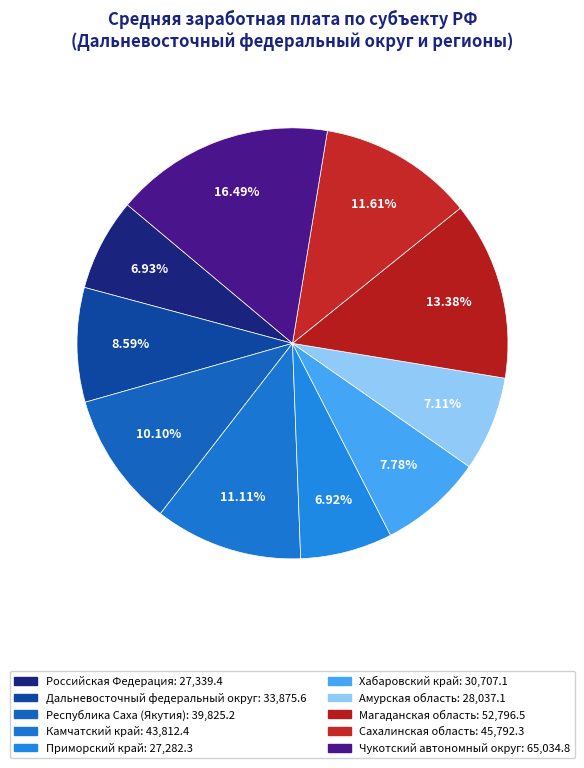

The Камчатский край slice represents 3% of the pie. True or false?

False